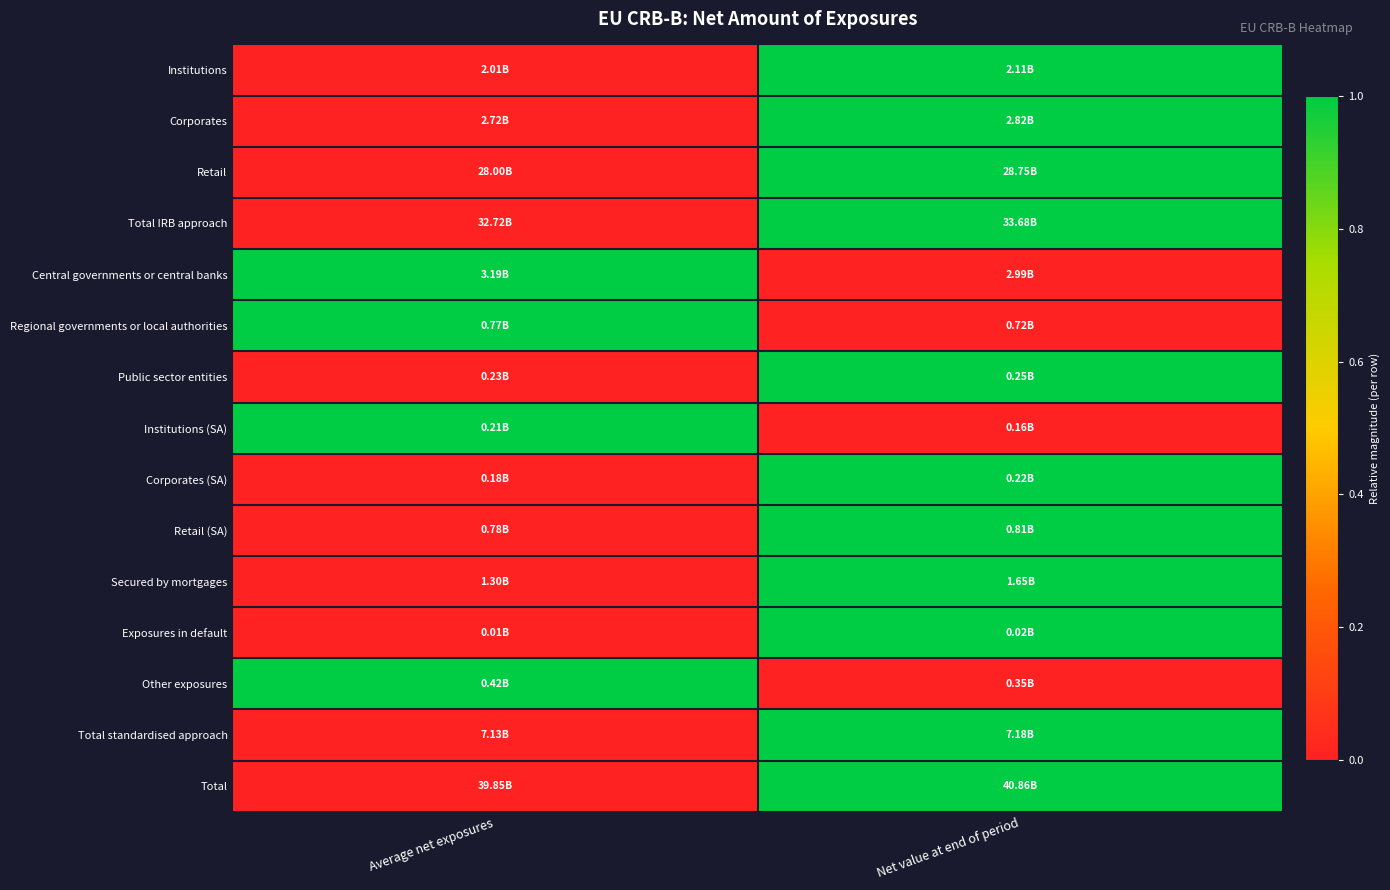

List the series in order of their peak value, lowest first.

Institutions, Corporates, Retail, Total IRB approach, Central governments or central banks, Regional governments or local authorities, Public sector entities, Institutions (SA), Corporates (SA), Retail (SA), Secured by mortgages, Exposures in default, Other exposures, Total standardised approach, Total